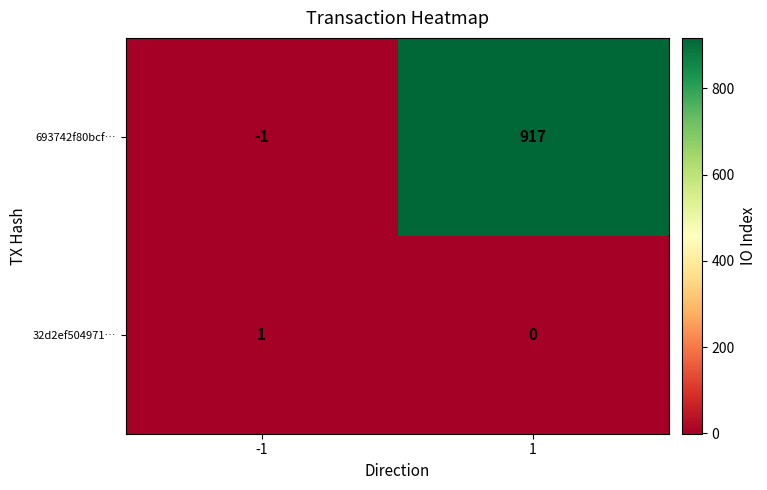

Rank the series at 1 from lowest to highest value.

32d2ef504971…, 693742f80bcf…